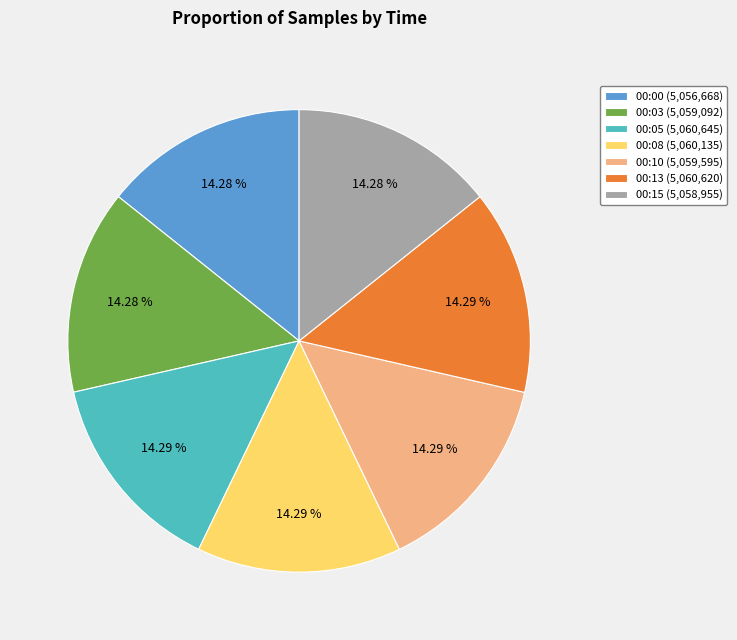

Combined, do 00:05 (5,060,645) and 00:08 (5,060,135) account for over 50%?

No